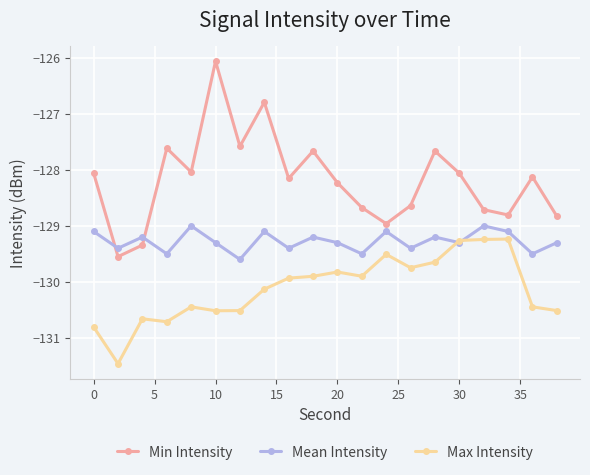

How many times do Min Intensity and Mean Intensity cross each other?

2